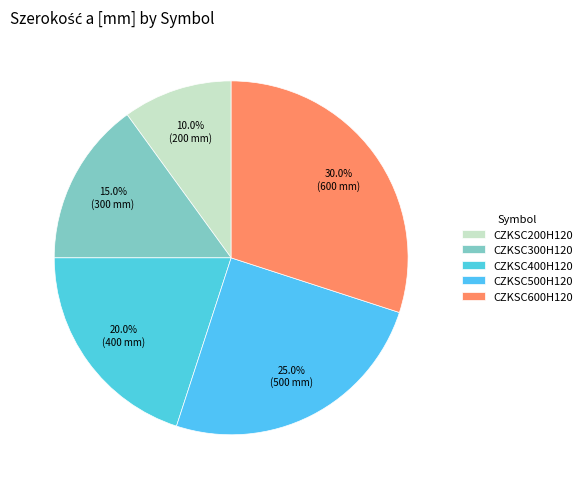

True or false: CZKSC300H120 accounts for 15% of the total.

True